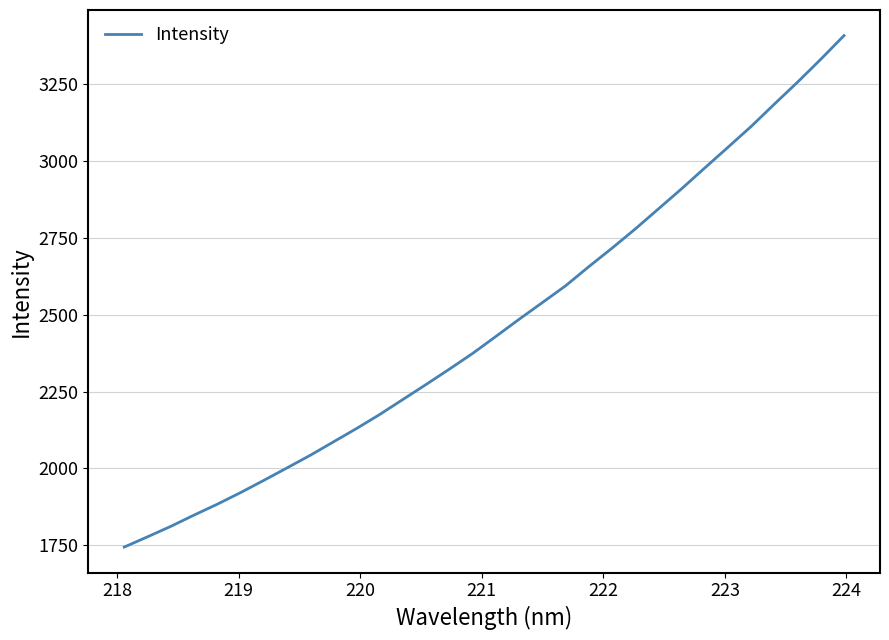

What is the maximum value shown in the chart?

3408.1